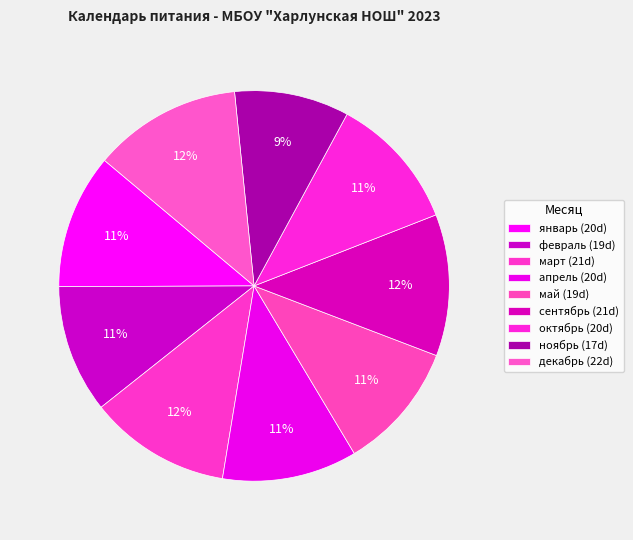

Count the number of slices in the pie.

9